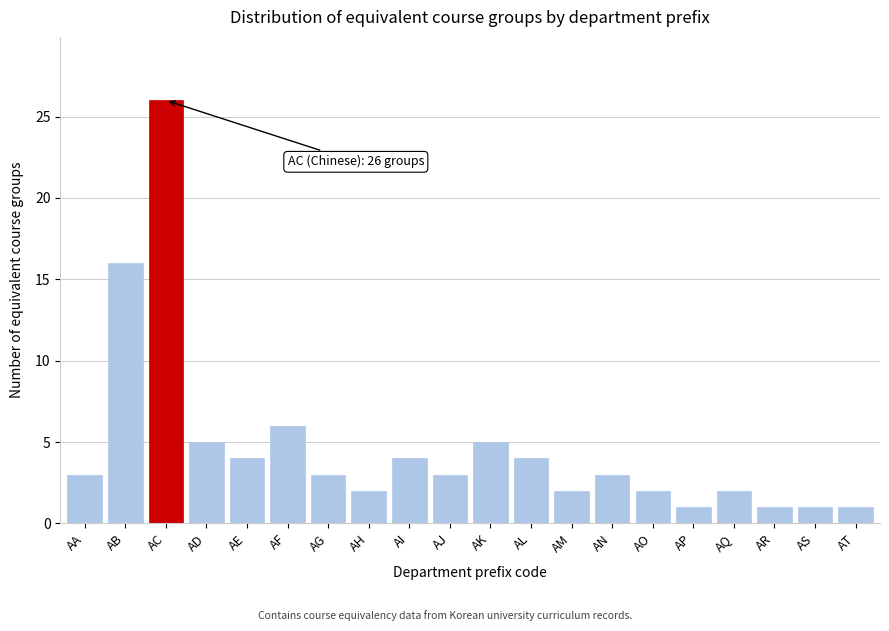

Reading right to left, list all the values displayed in this chart.

1	1	1	2	1	2	3	2	4	5	3	4	2	3	6	4	5	26	16	3